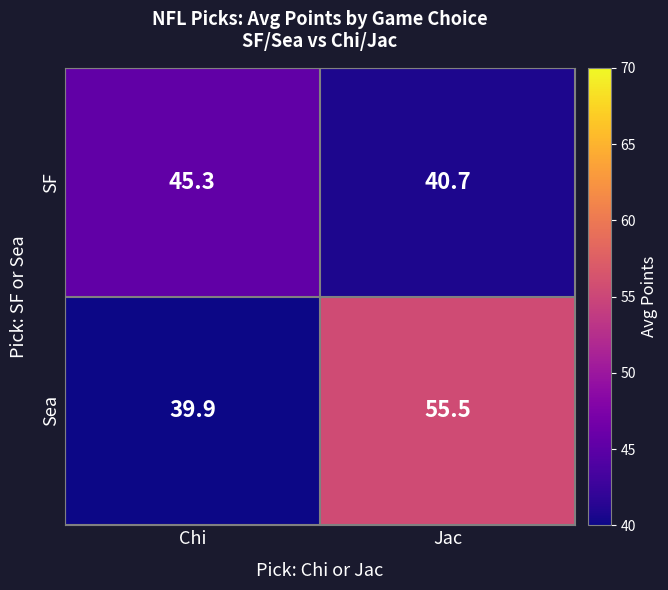

Which series changed the most between Chi and Jac?

Sea